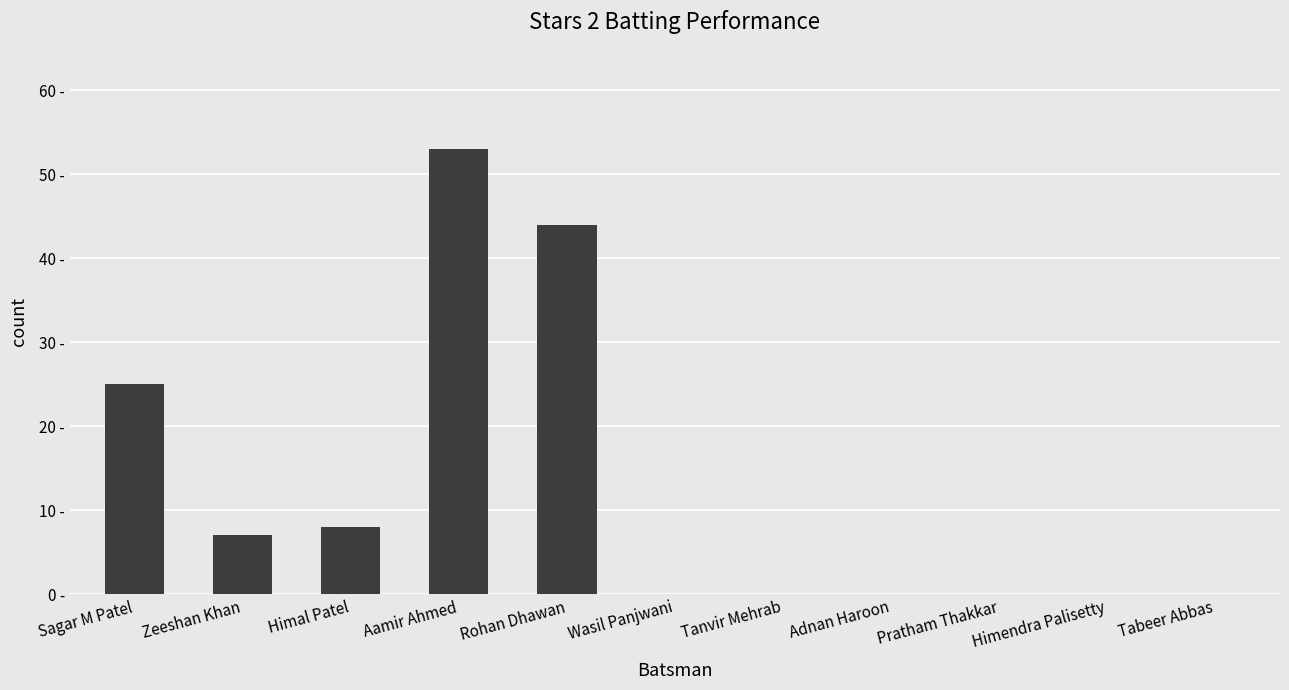

What position from the left is Aamir Ahmed?

4